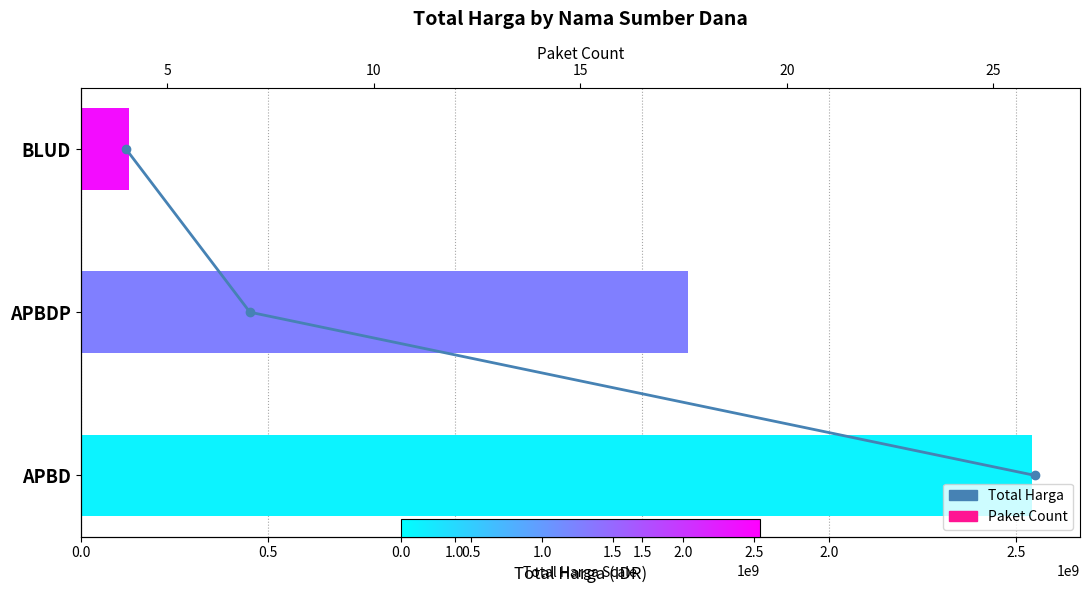

Rank the series at 1.0 from highest to lowest value.

Total Harga, Paket Count